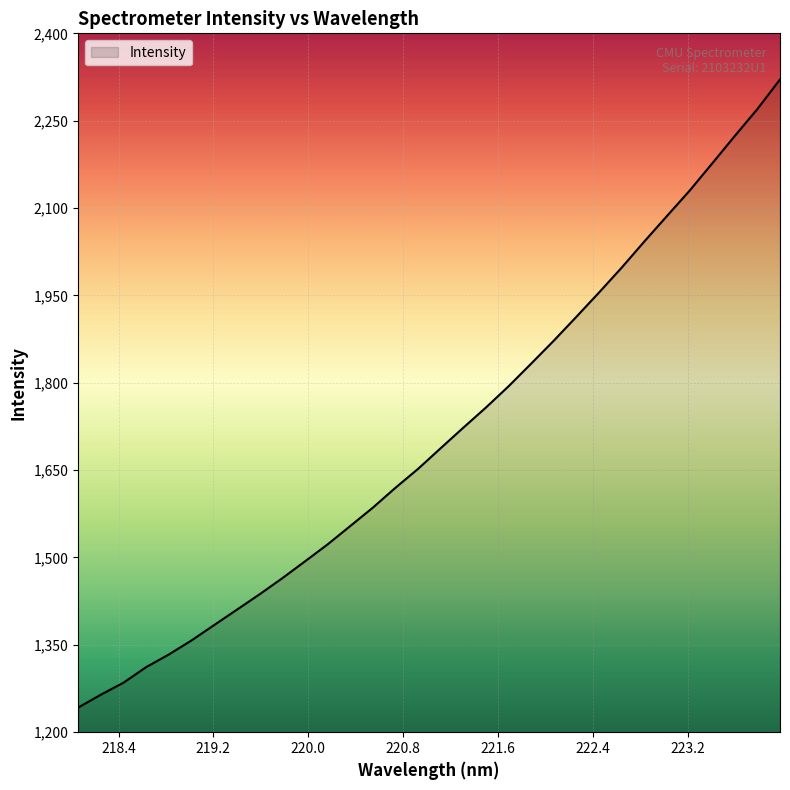

True or false: there are more than 1 points higher than both neighbors.

False